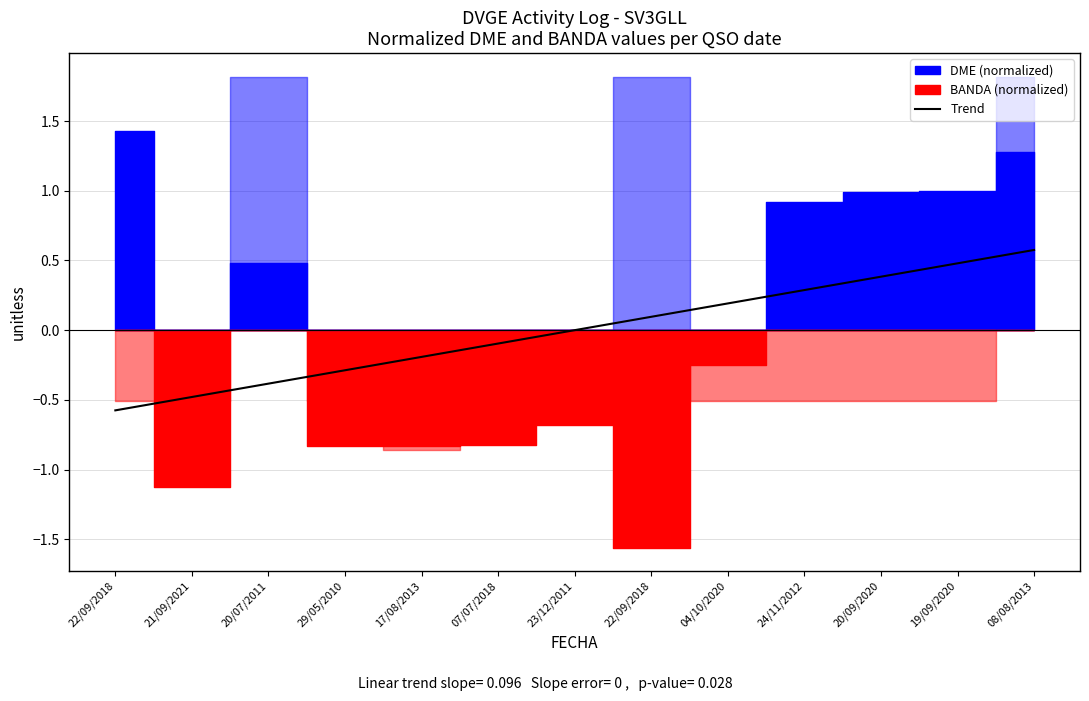

What is the label of the 7th point from the left?

23/12/2011